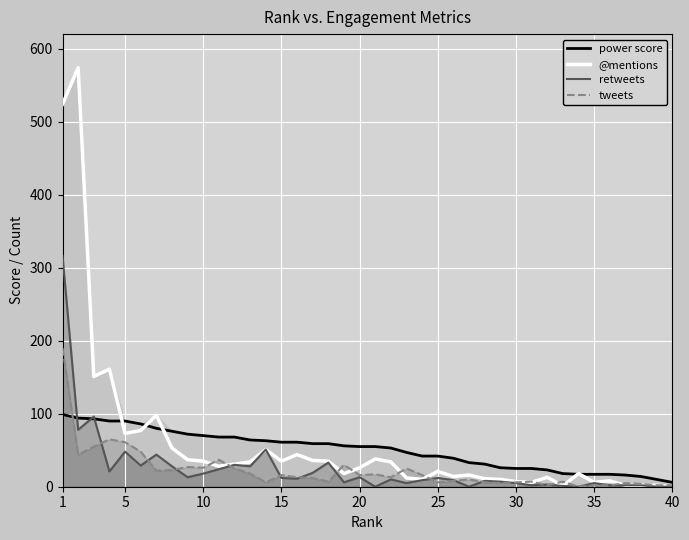

What is the average value of the power score series?

50